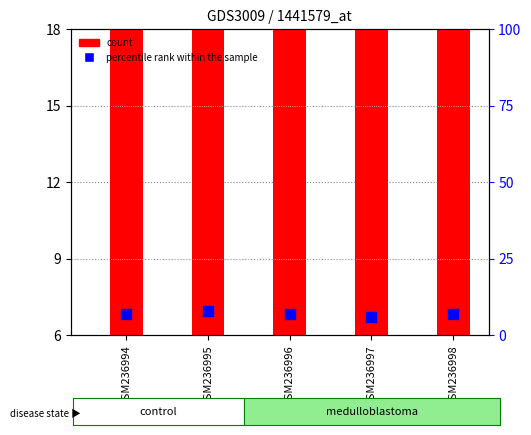

Is the value of percentile rank within the sample at GSM236994 greater than the value of count at GSM236995?

No